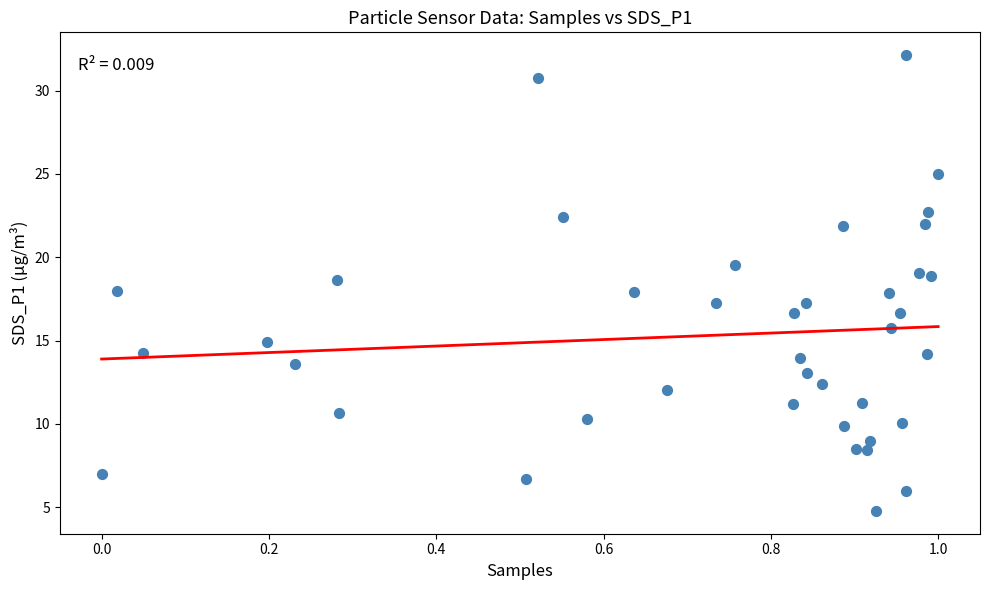

What is the range of X values (max minus min)?

1.0